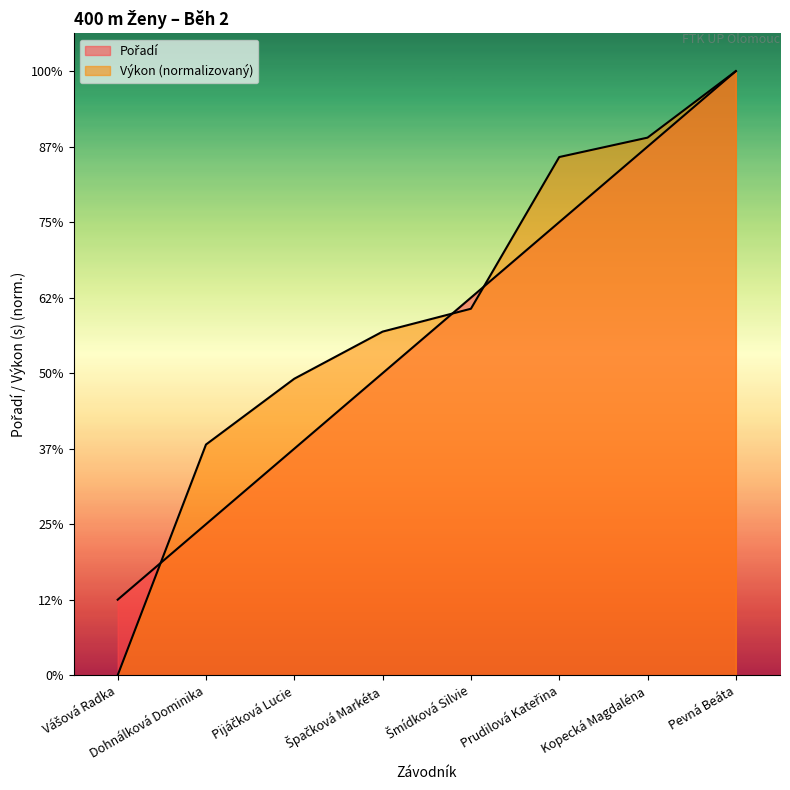

How many data points in Výkon are less than 4?

3